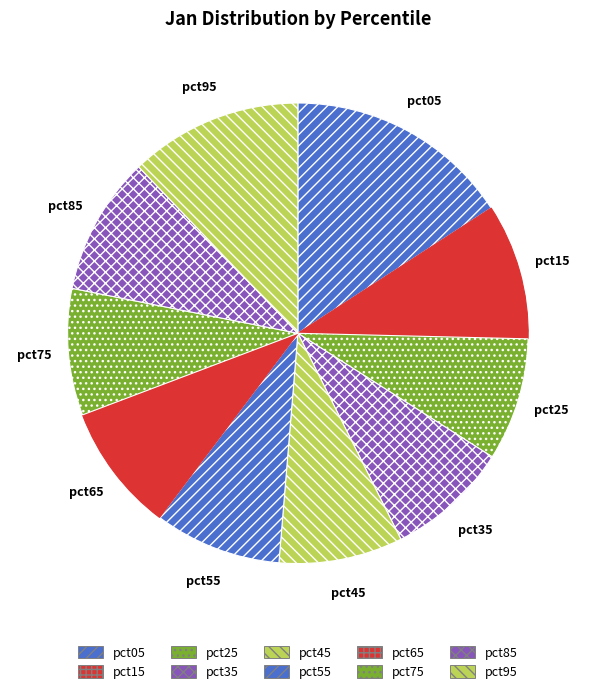

Is it true that pct45 is 22% of the pie?

False